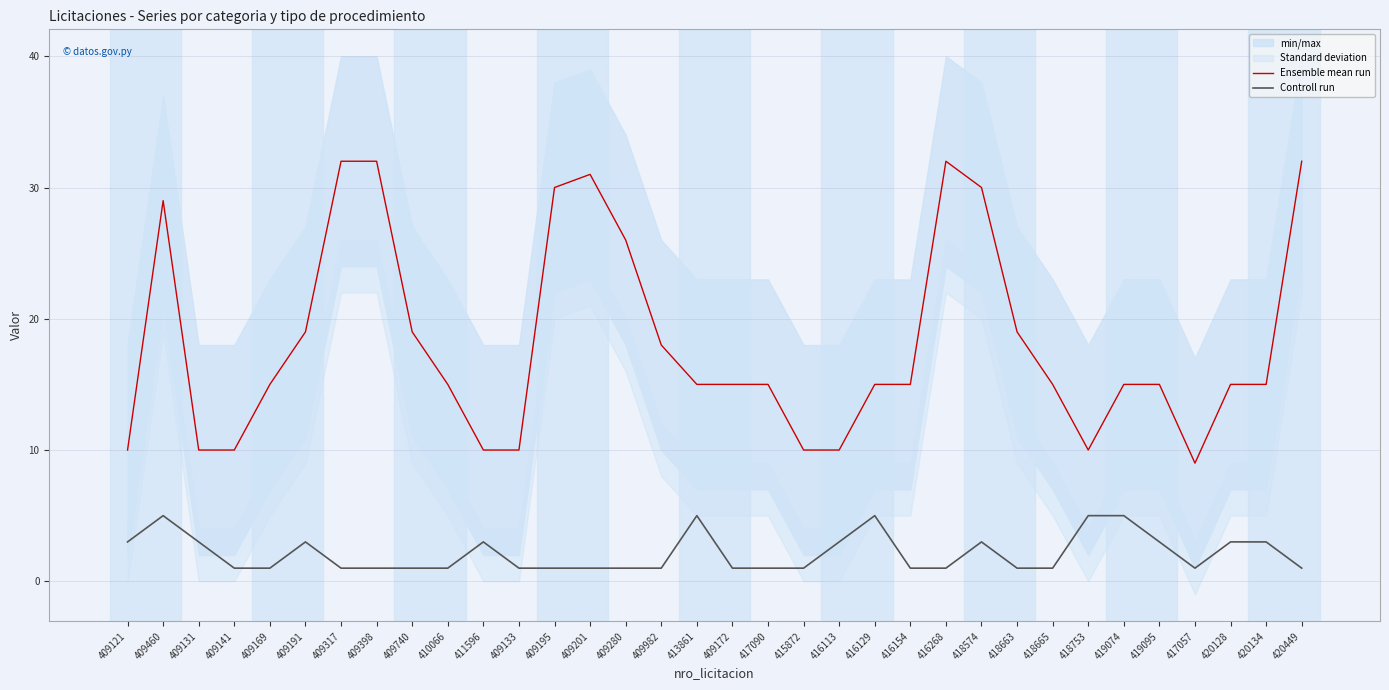

How many lines are shown in the chart?

2